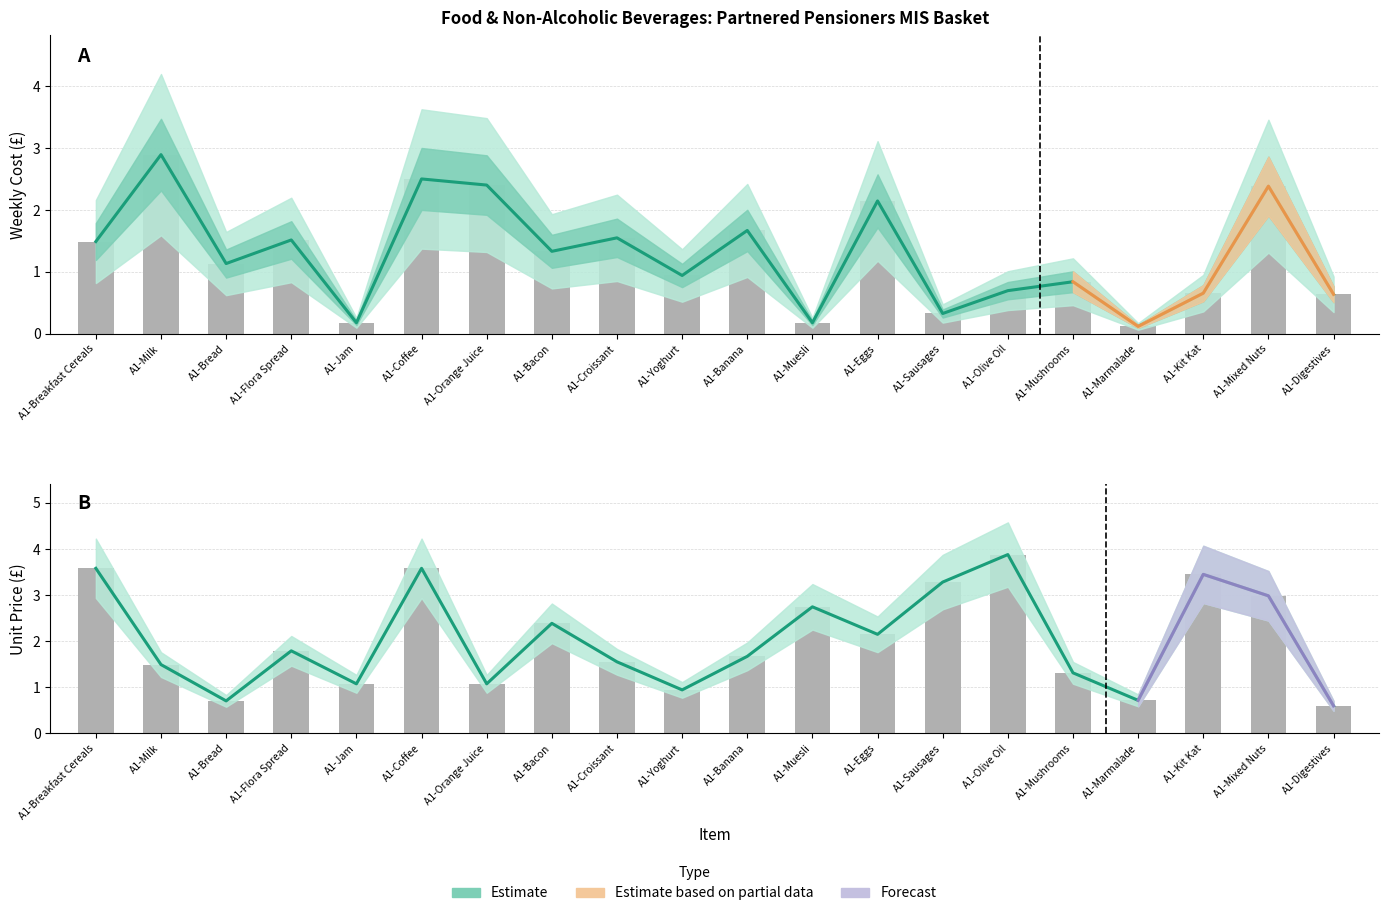

Where is Unit Price nearest to the value 2?

A1-Eggs